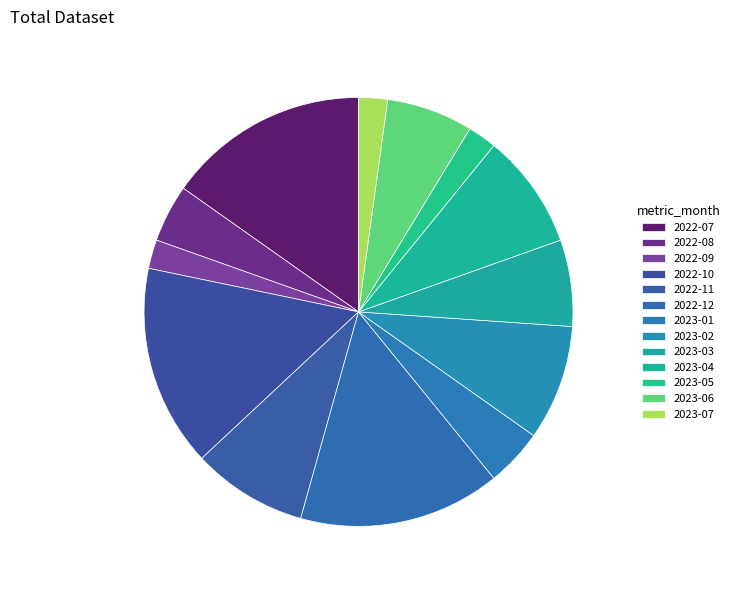

Does 2022-09 represent more than half of the total?

No